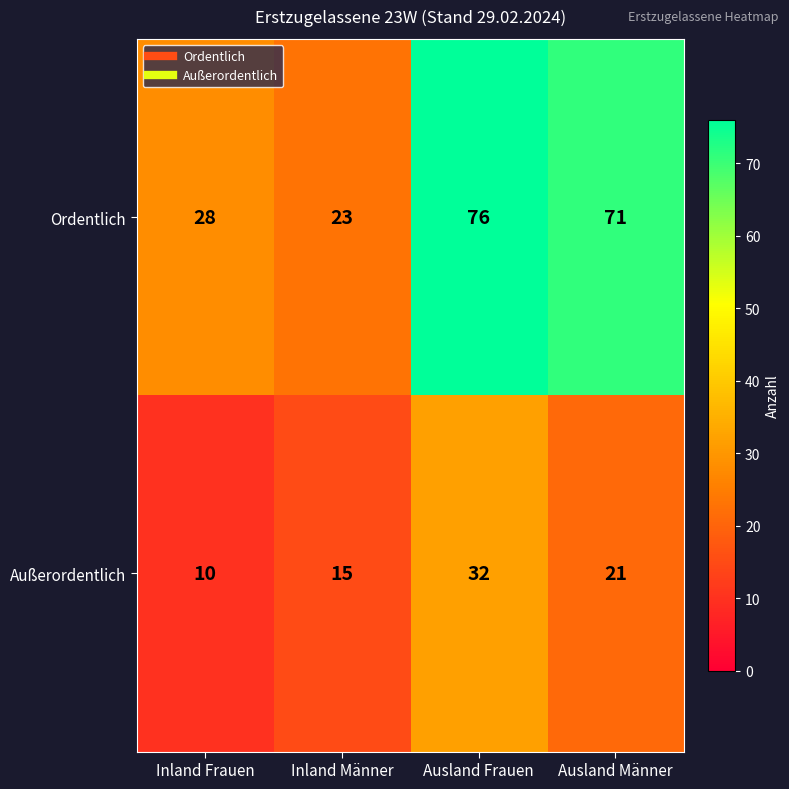

What is the minimum value shown in the chart?

10